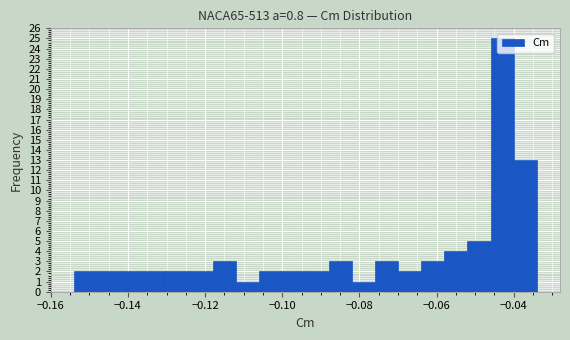

Read against the x-axis, roughly where is the centre of the tallest bar?

-0.042